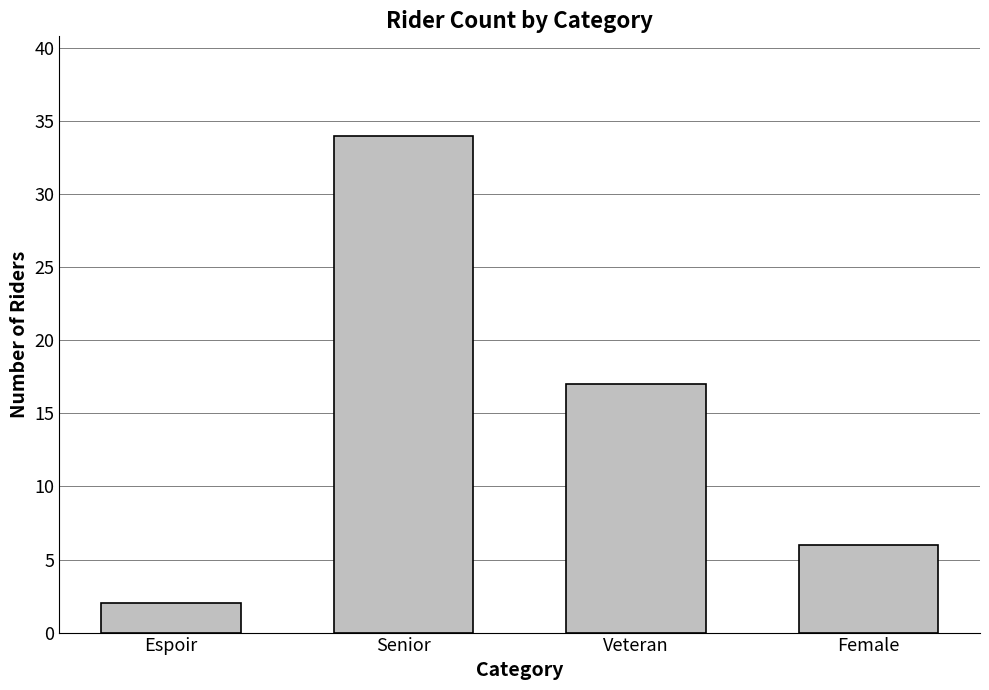

At which category does the chart reach its minimum across all series?

Espoir